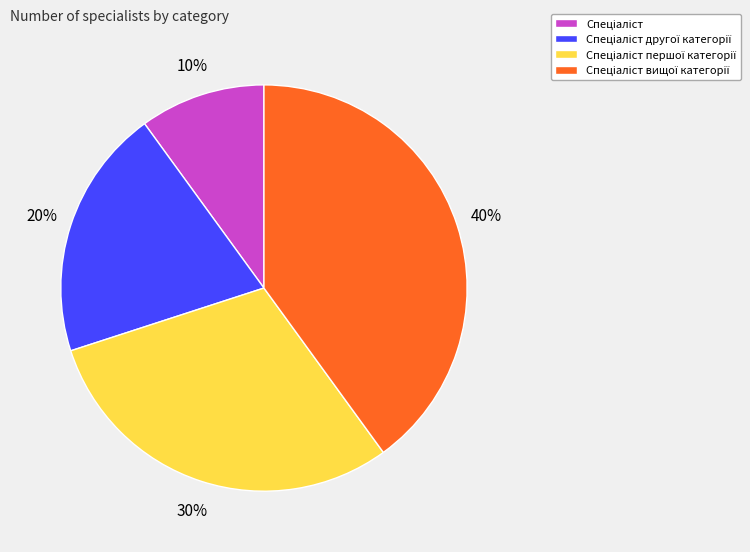

Is there a majority slice in this chart?

No